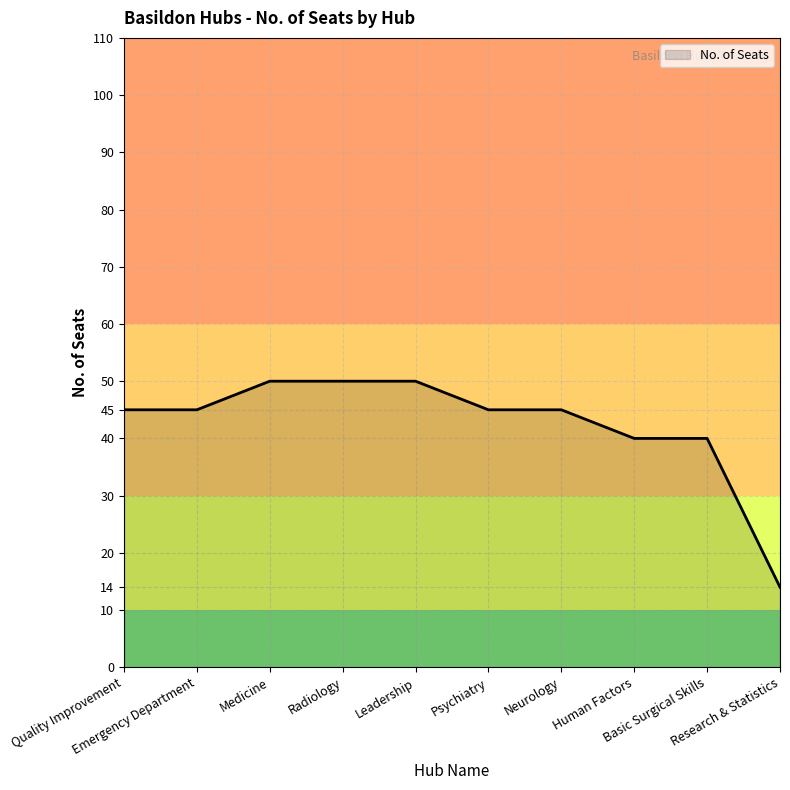

The value at Neurology is 45. True or false?

True